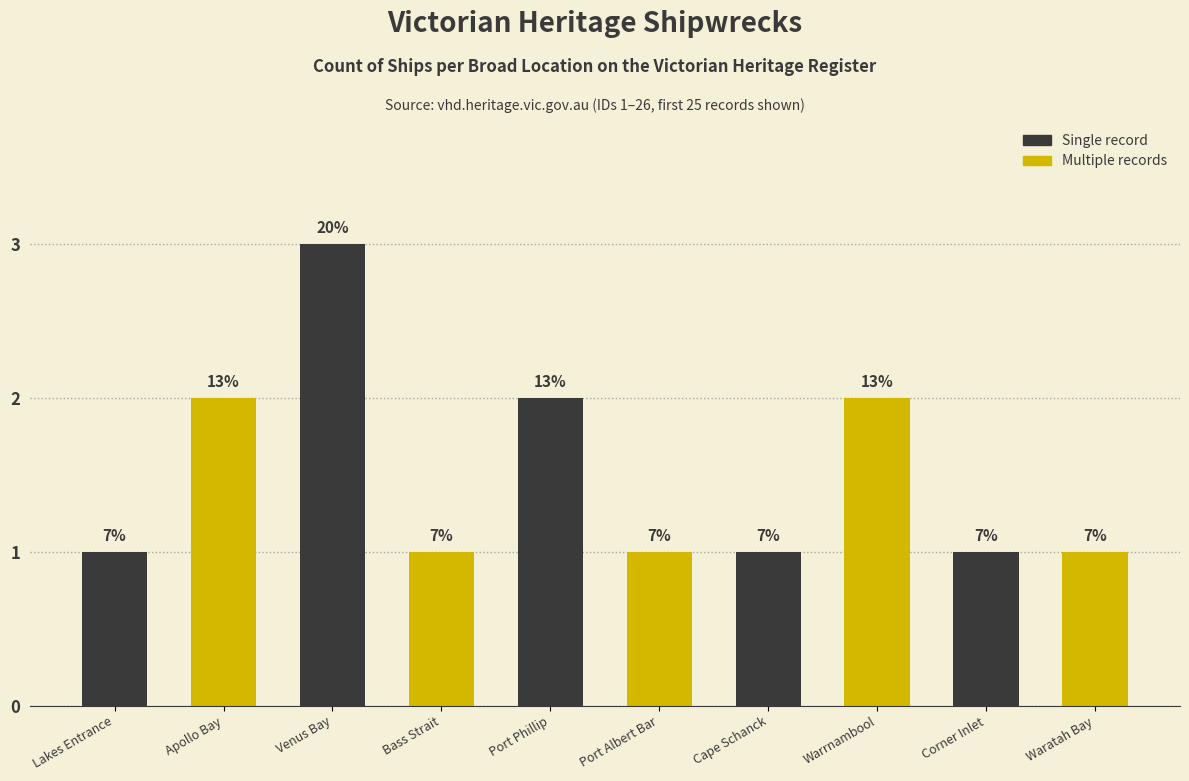

Reading right to left, transcribe all the data shown in this chart.

1	1	2	1	1	2	1	3	2	1